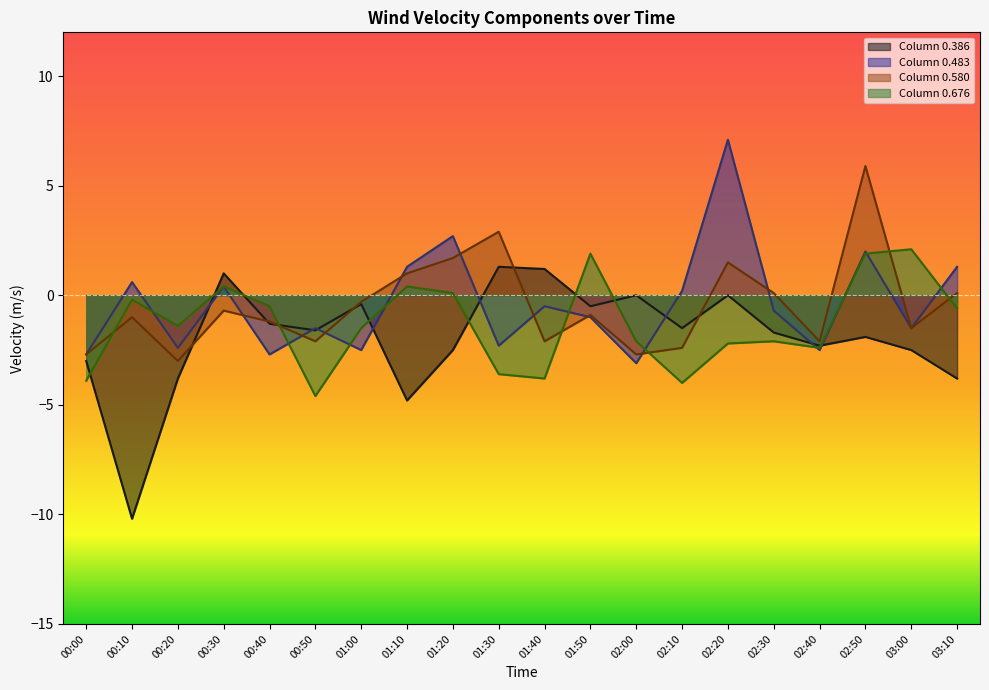

List the labels in order of Column 0.483 value, smallest first.

02:00, 00:00, 00:40, 01:00, 02:40, 00:20, 01:30, 00:50, 03:00, 01:50, 02:30, 01:40, 02:10, 00:30, 00:10, 01:10, 03:10, 02:50, 01:20, 02:20